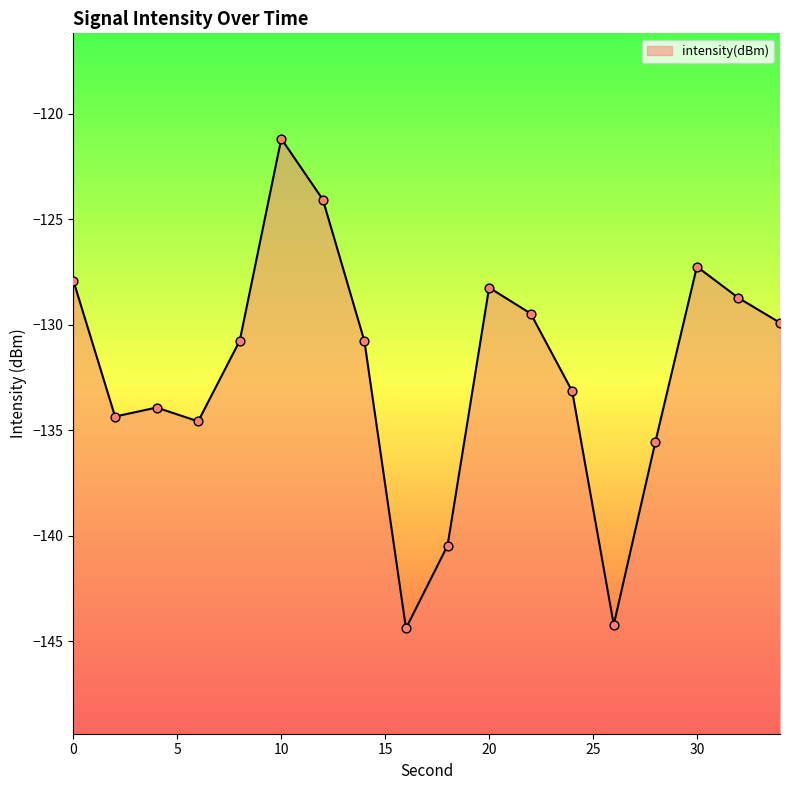

What is the change in value from 4 to 10?

+12.7